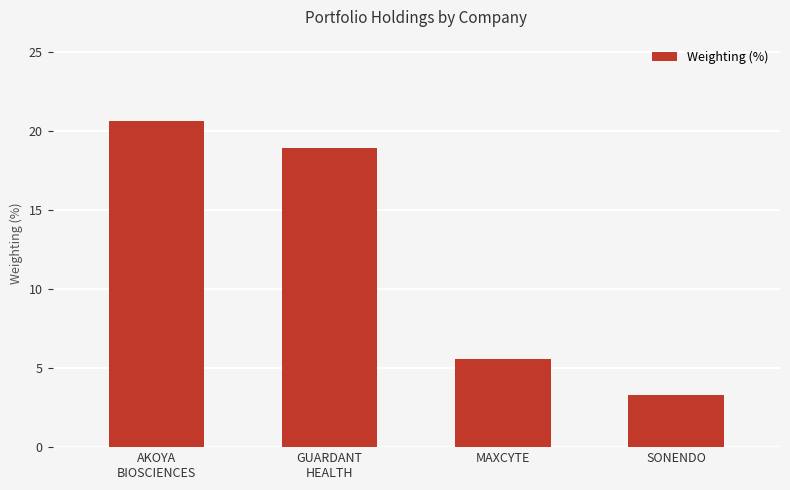

At which label is the value closest to 11?

MAXCYTE